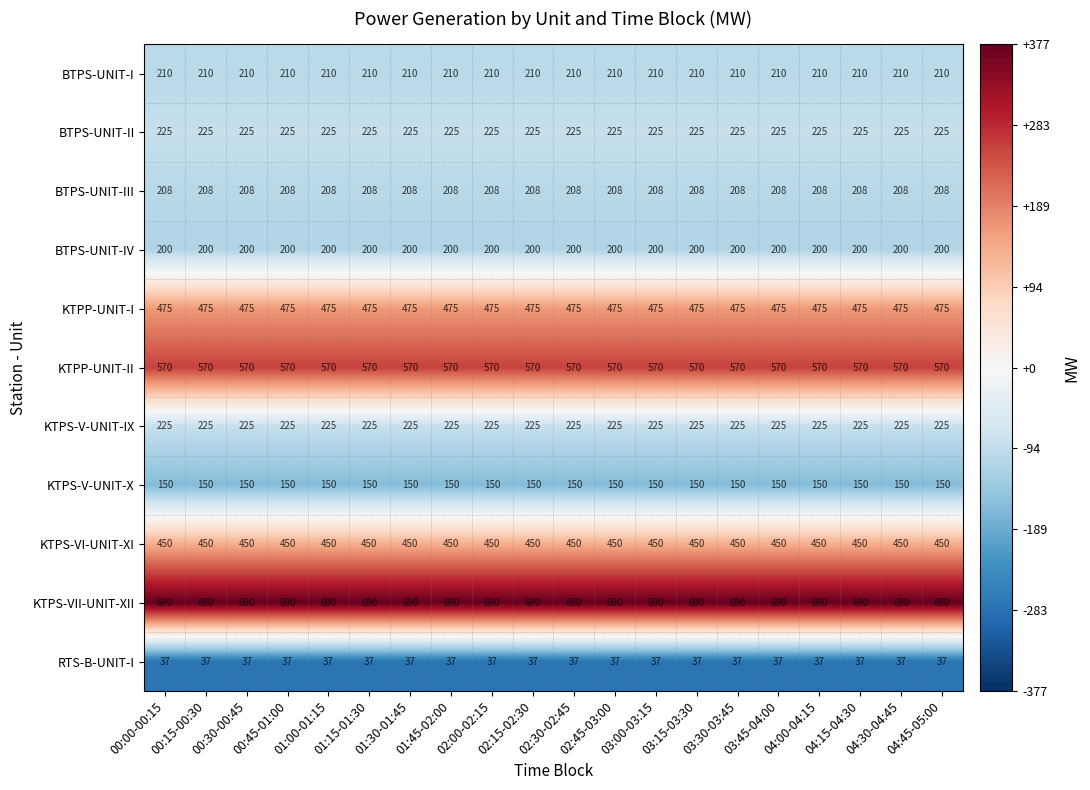

What is the sum of the KTPP-UNIT-I values at 04:00-04:15 and 00:45-01:00?

950